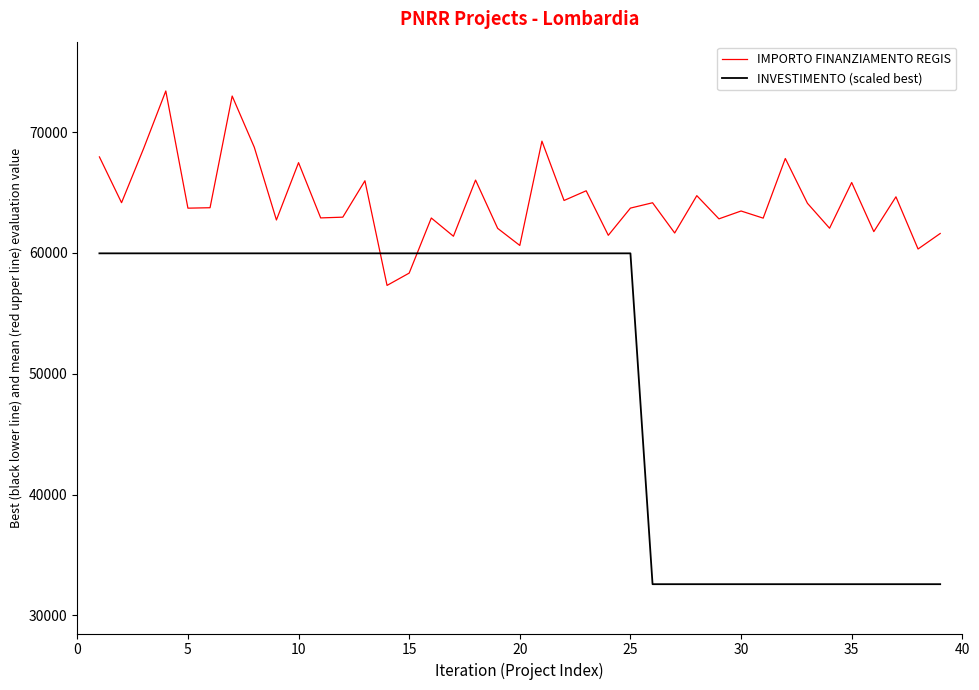

List the series in order of their overall mean, highest first.

IMPORTO FINANZIAMENTO REGIS, INVESTIMENTO (scaled best)